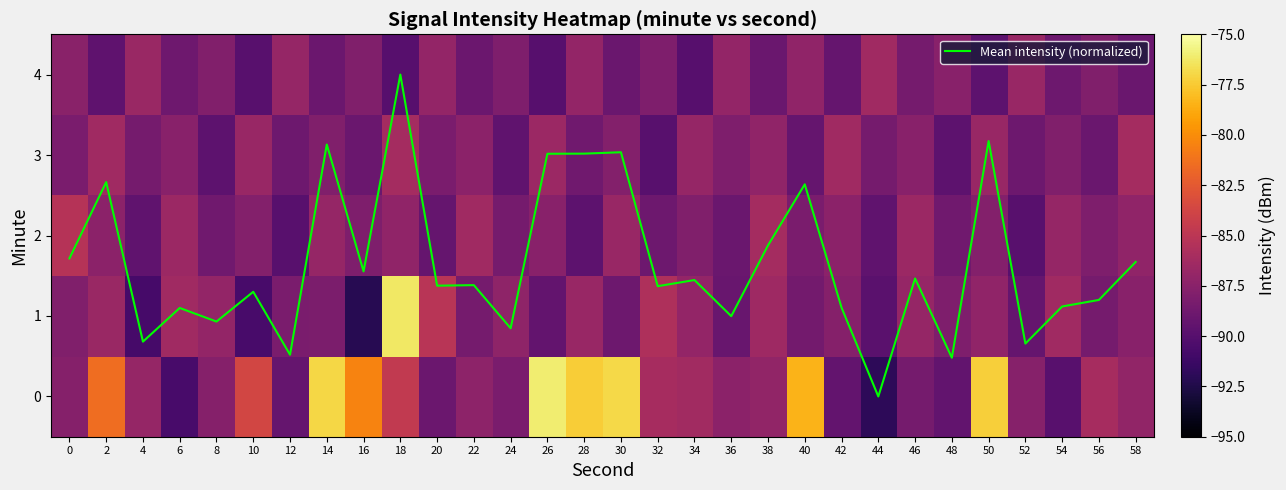

What is the total value across all series at 22?

-437.1